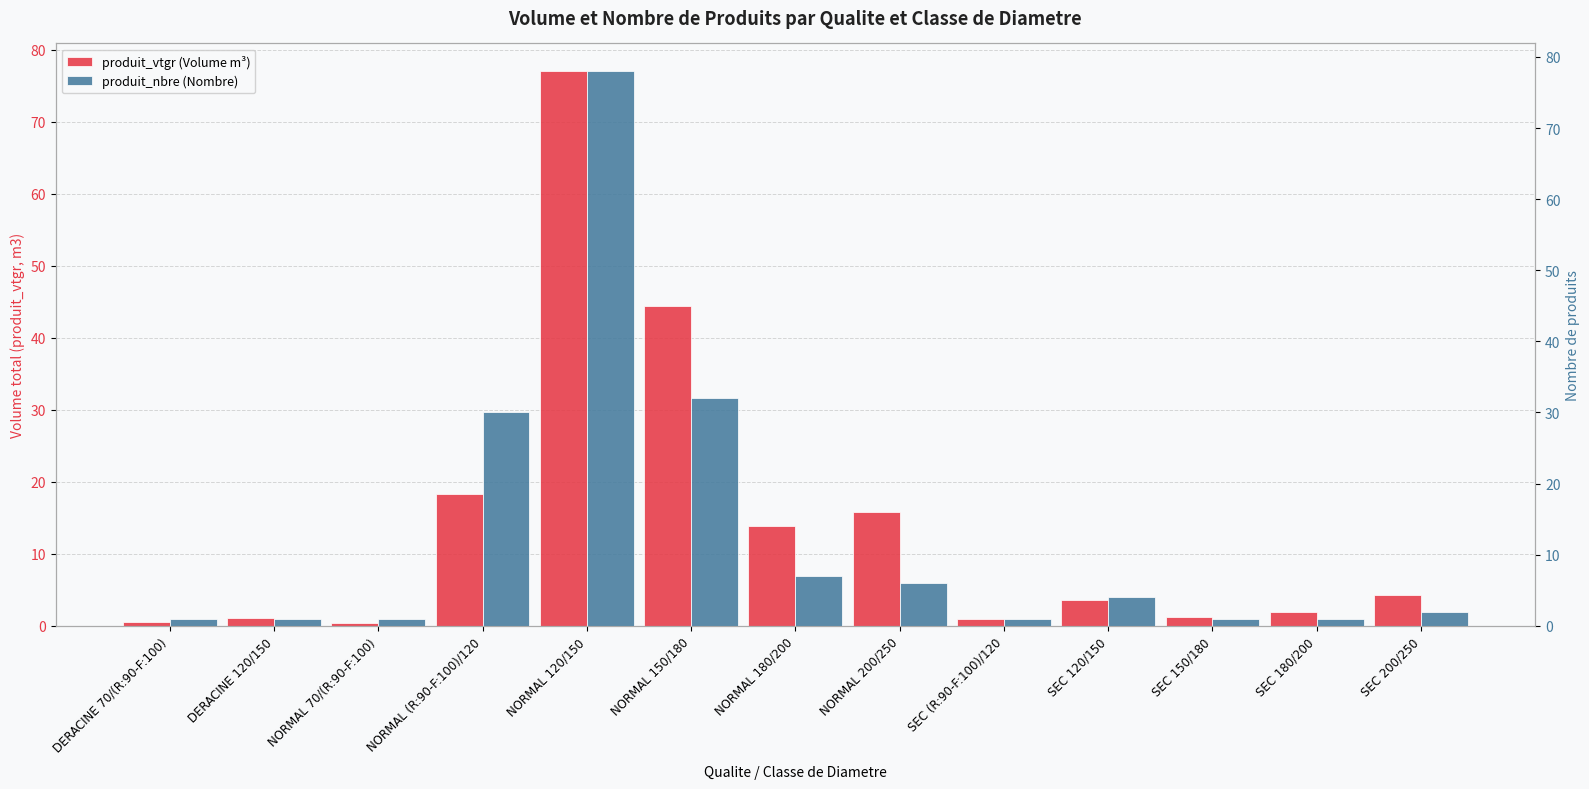

What is the greatest value displayed?

78.0